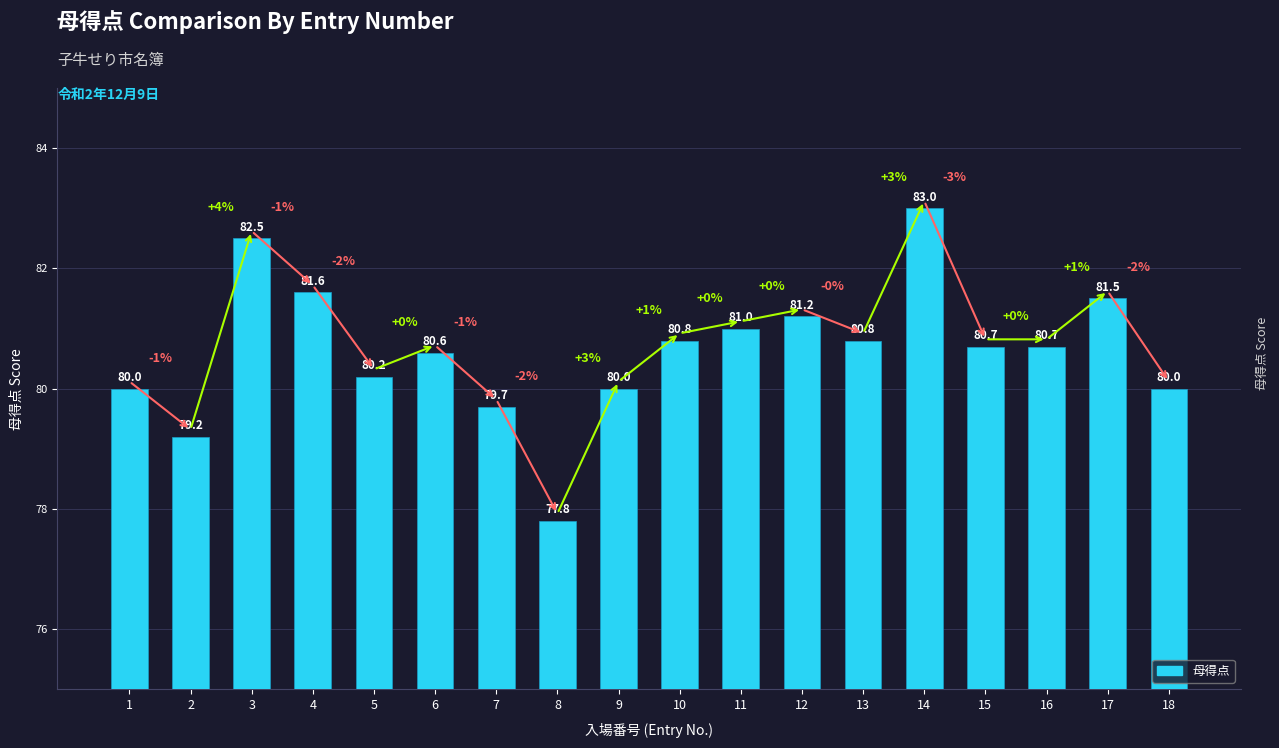

Reading left to right, what are all the values shown in this chart?

80.0	79.2	82.5	81.6	80.2	80.6	79.7	77.8	80.0	80.8	81.0	81.2	80.8	83.0	80.7	80.7	81.5	80.0